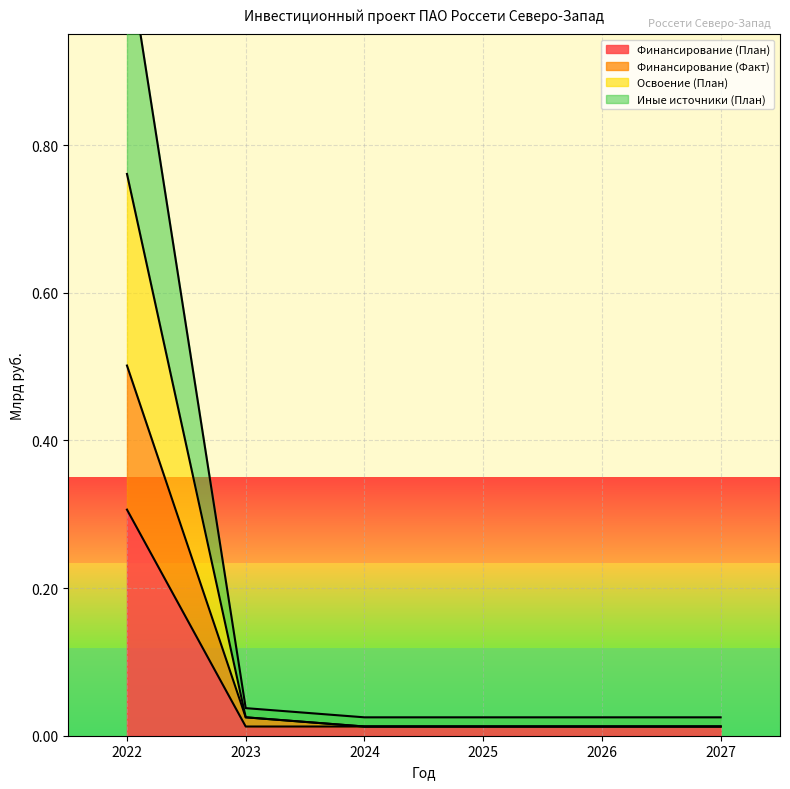

What is the total value across all series at 2023?

0.1